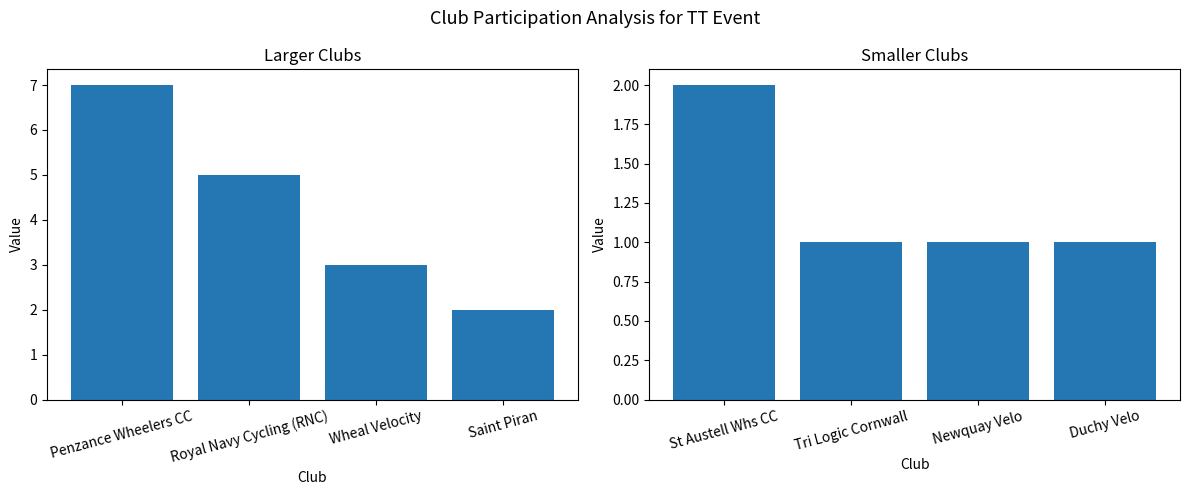

What is the difference between the maximum and second lowest values?

1